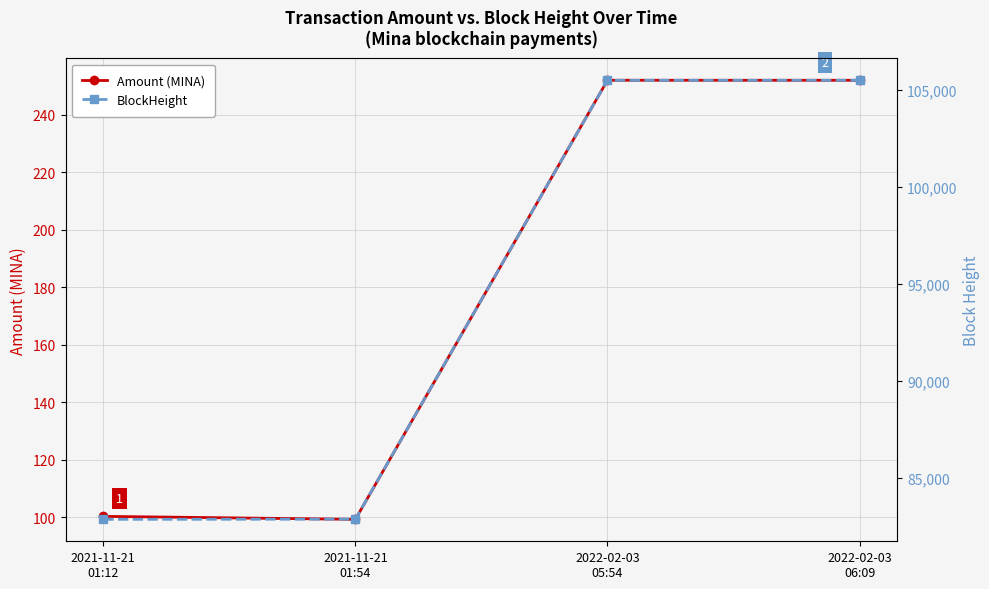

True or false: BlockHeight and Amount (MINA) cross at least once.

False